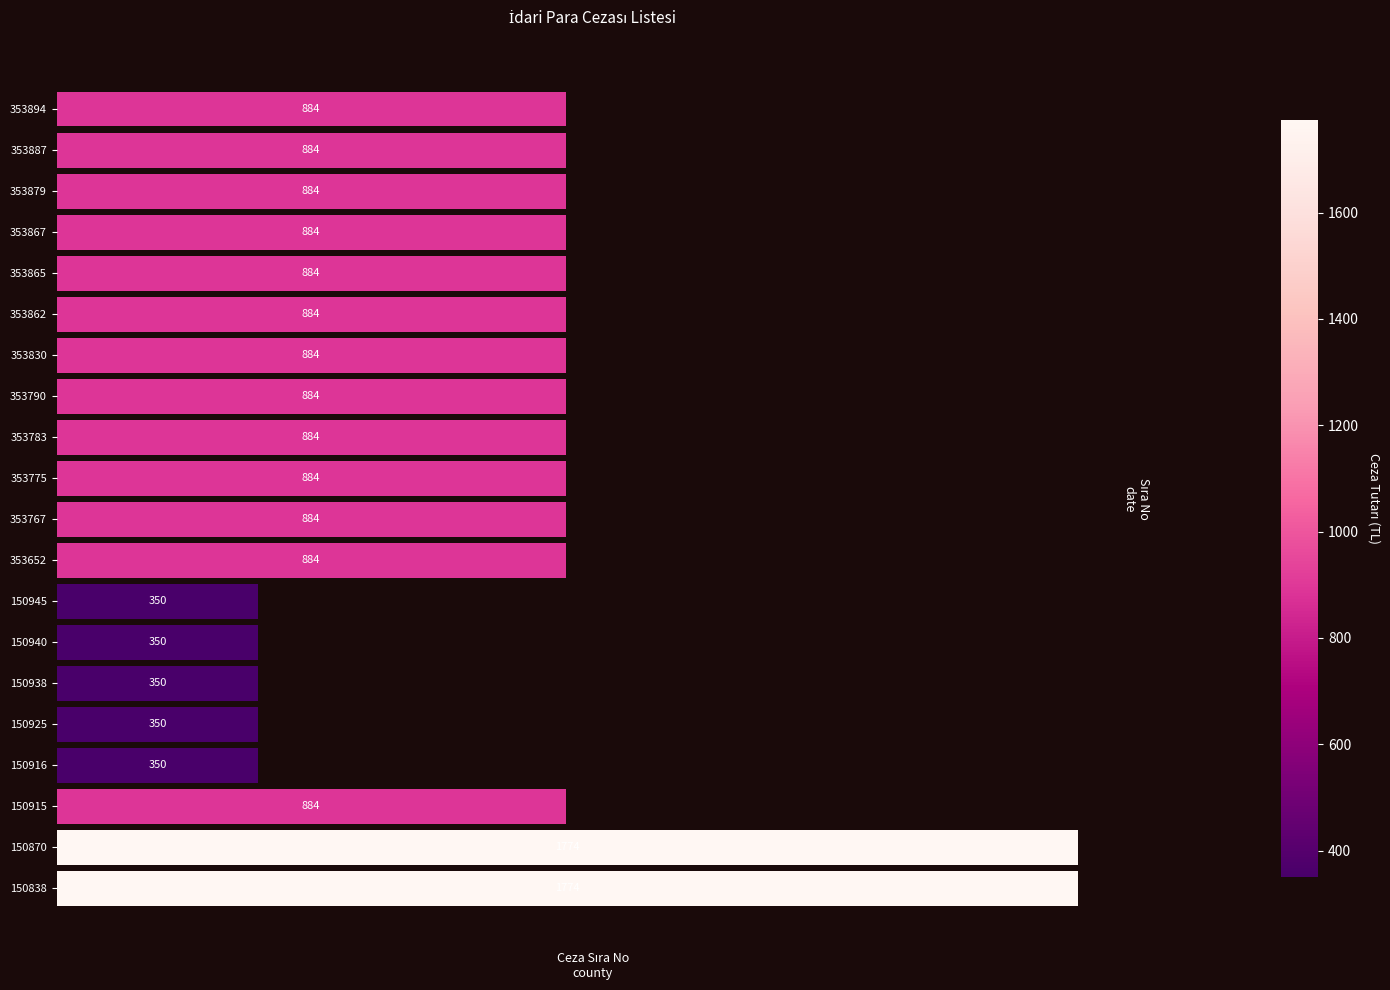

What is the difference between the second highest and minimum values?

1424